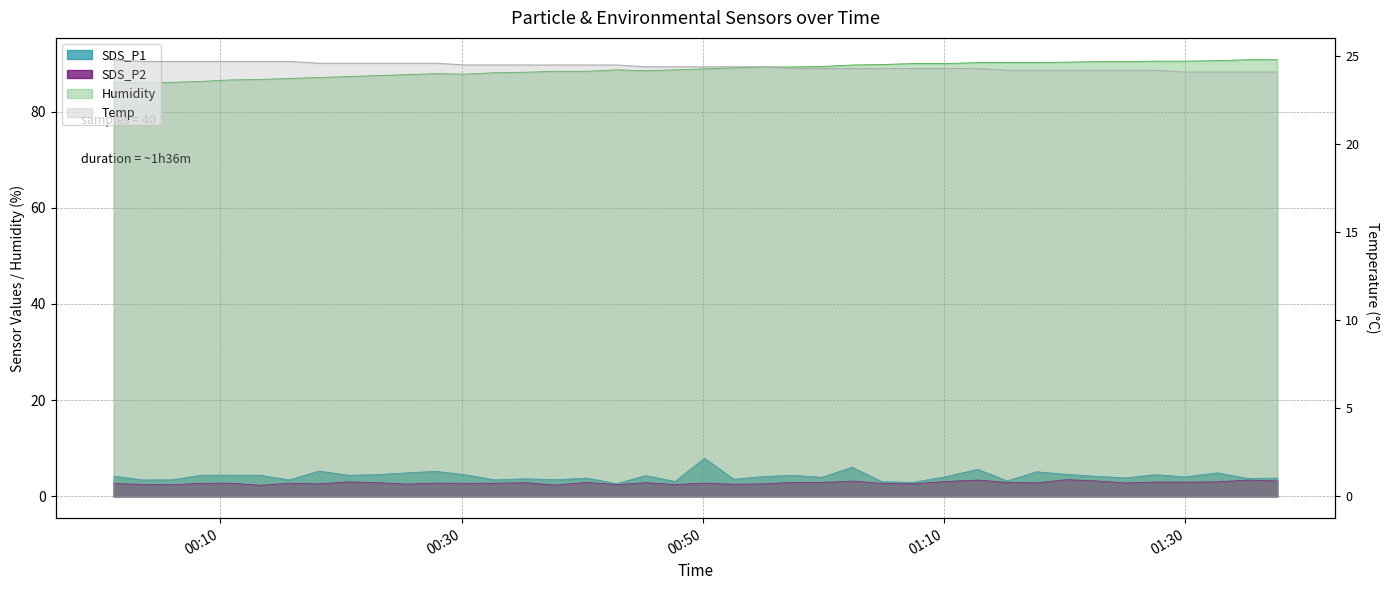

What is the difference between the second highest and minimum values in the Humidity series?

4.7